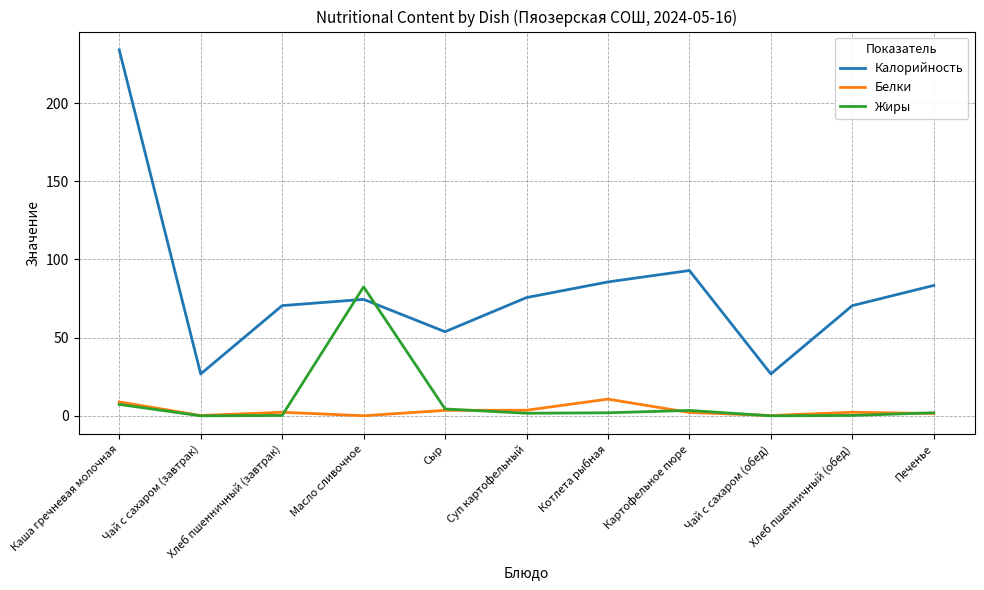

Is it true that Калорийность equals 35.6 at Суп картофельный?

False